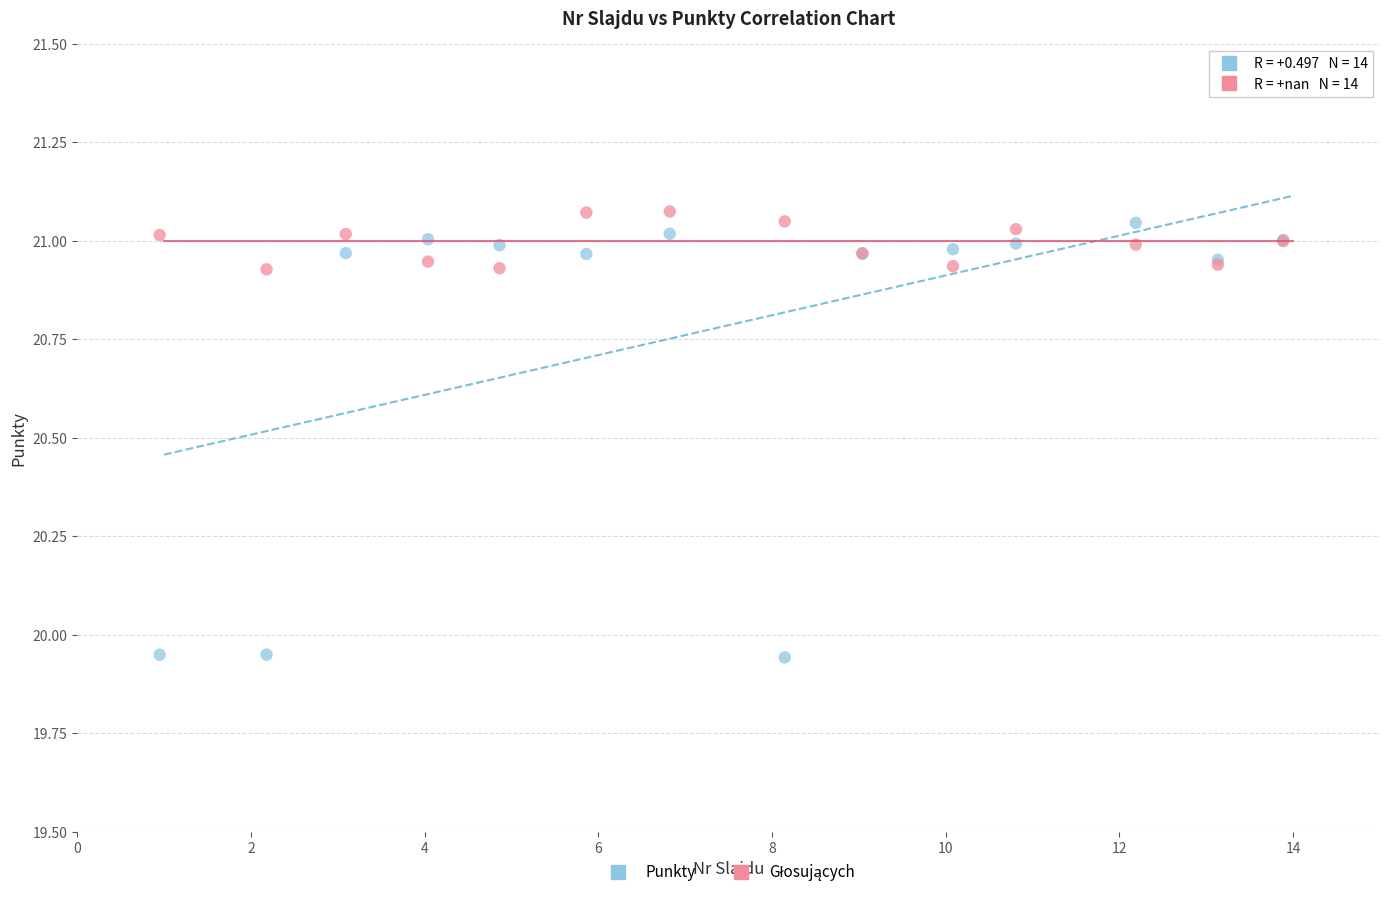

Which series contains the lowest Y value?

Punkty